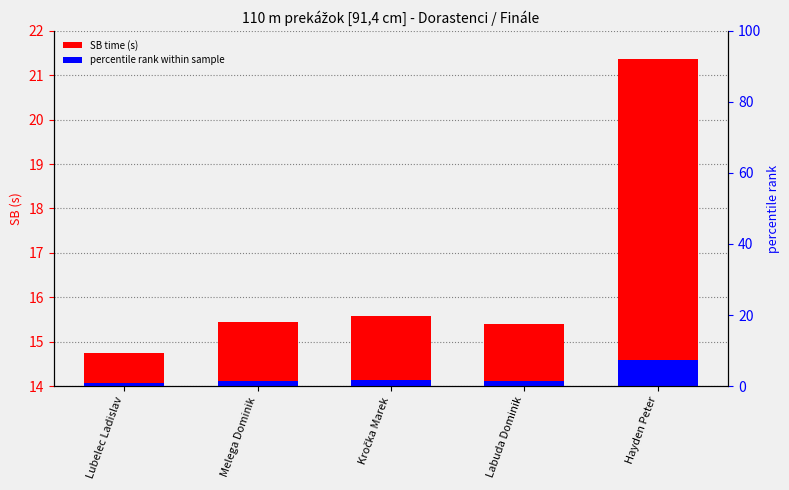

What is the ratio of the value at Hayden Peter to the value at Labuda Dominik?

1.4